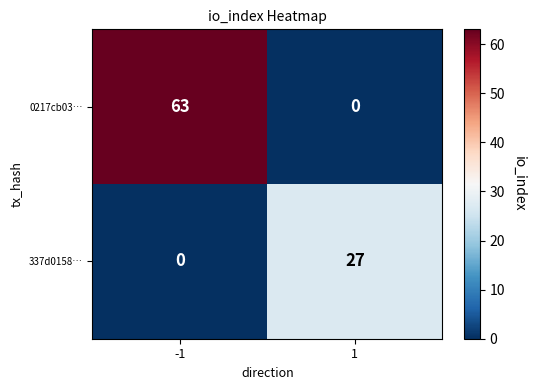

The value of 0217cb03… at 1 is 0. True or false?

True